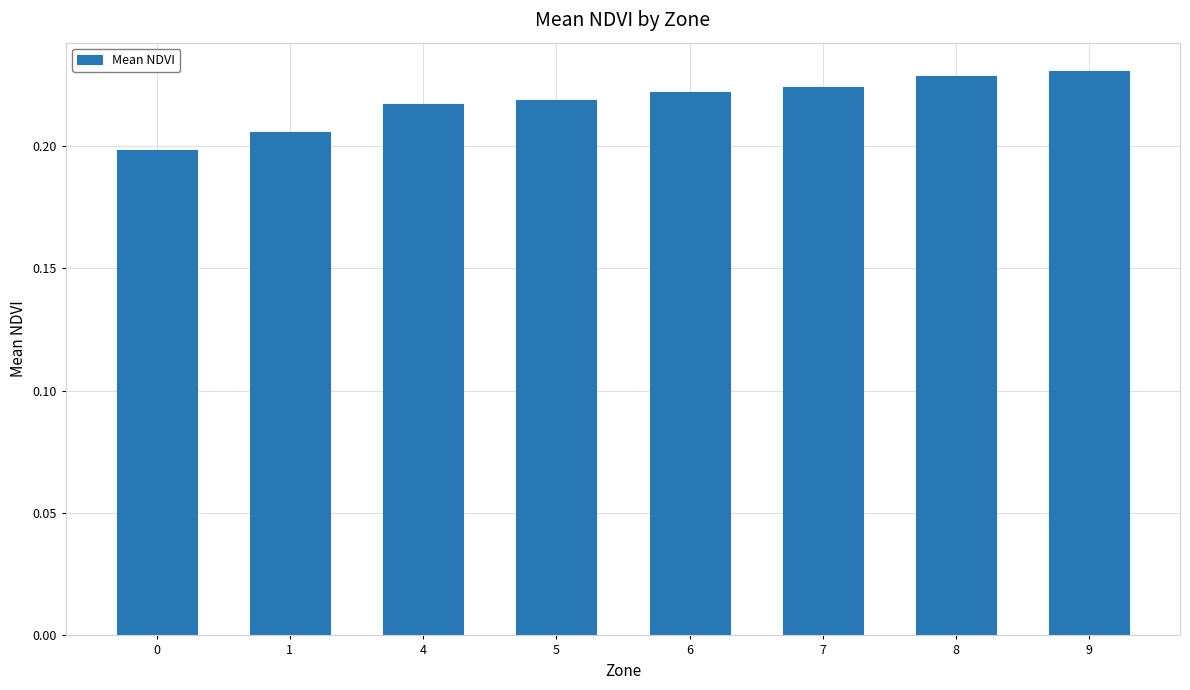

What is the sum of the values at 6 and 1?

0.4